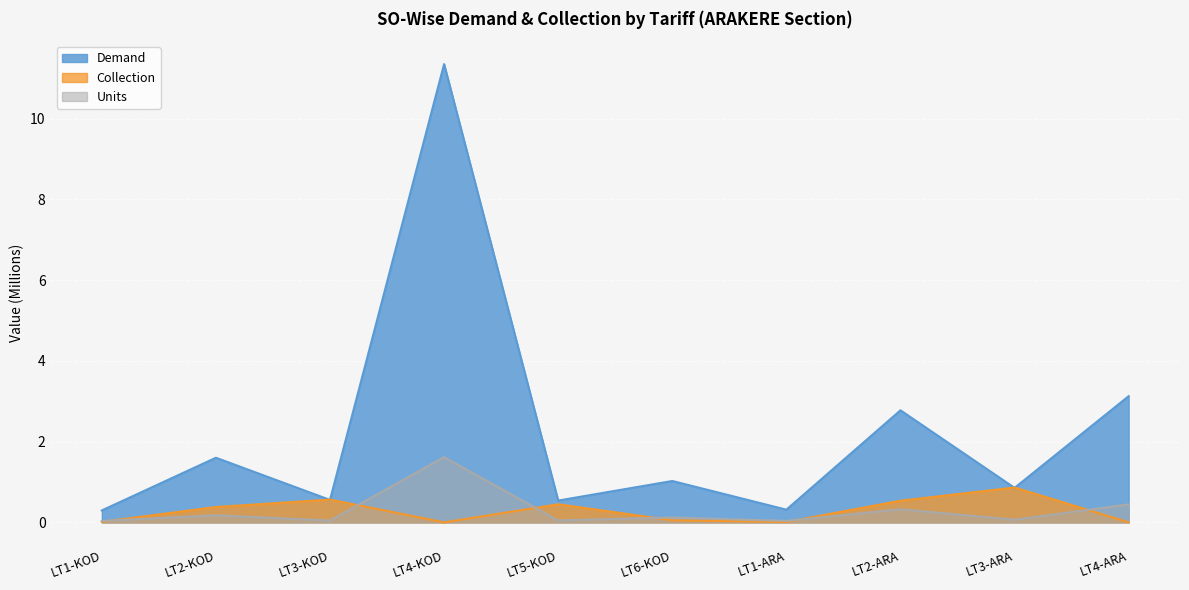

What is the sum of all demand values?

22.4